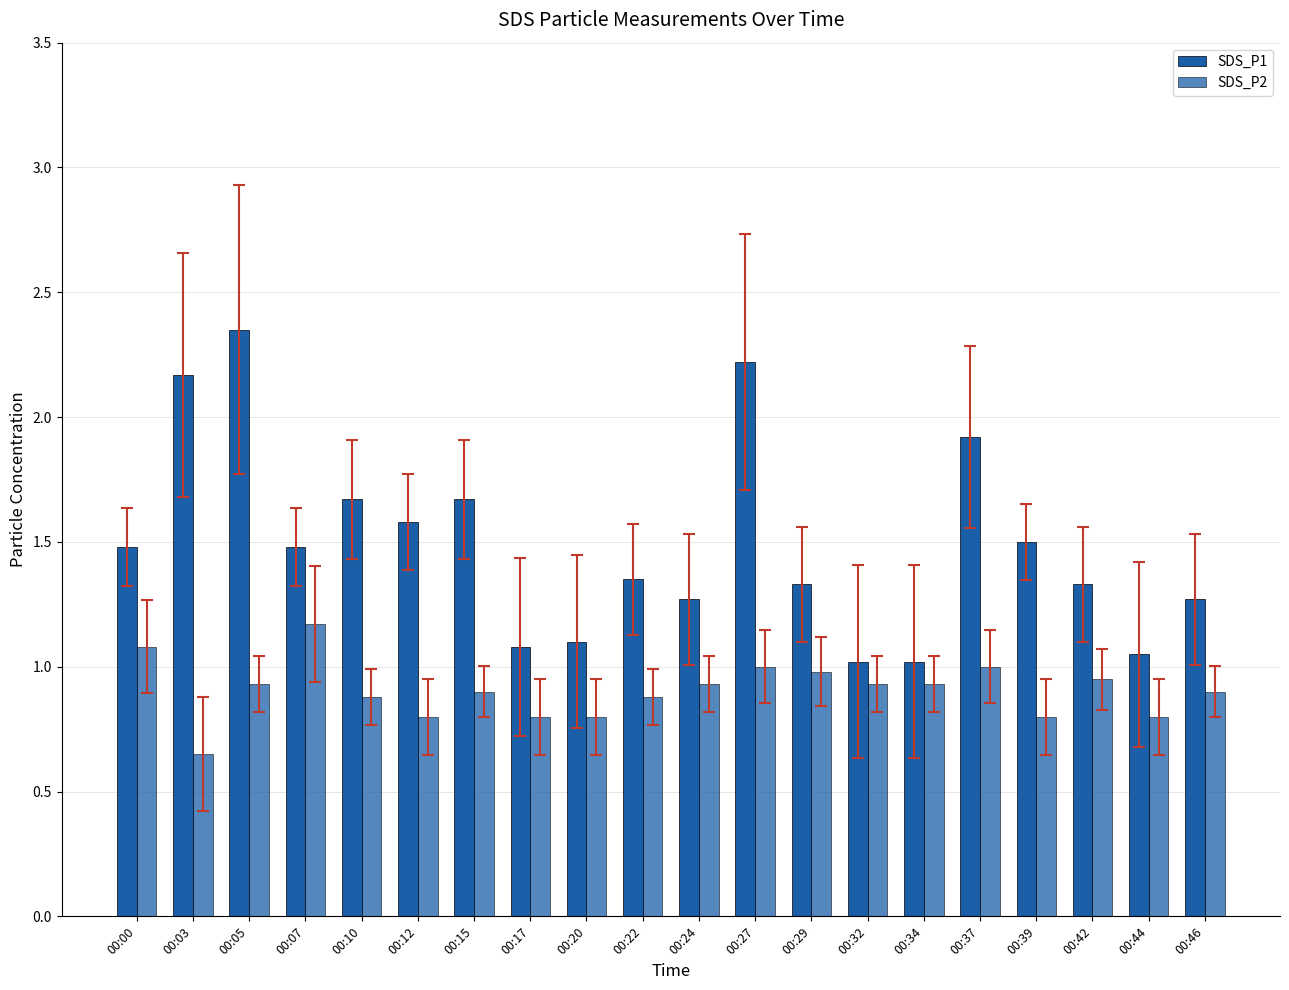

What is the highest value of the SDS_P1 series?

2.4